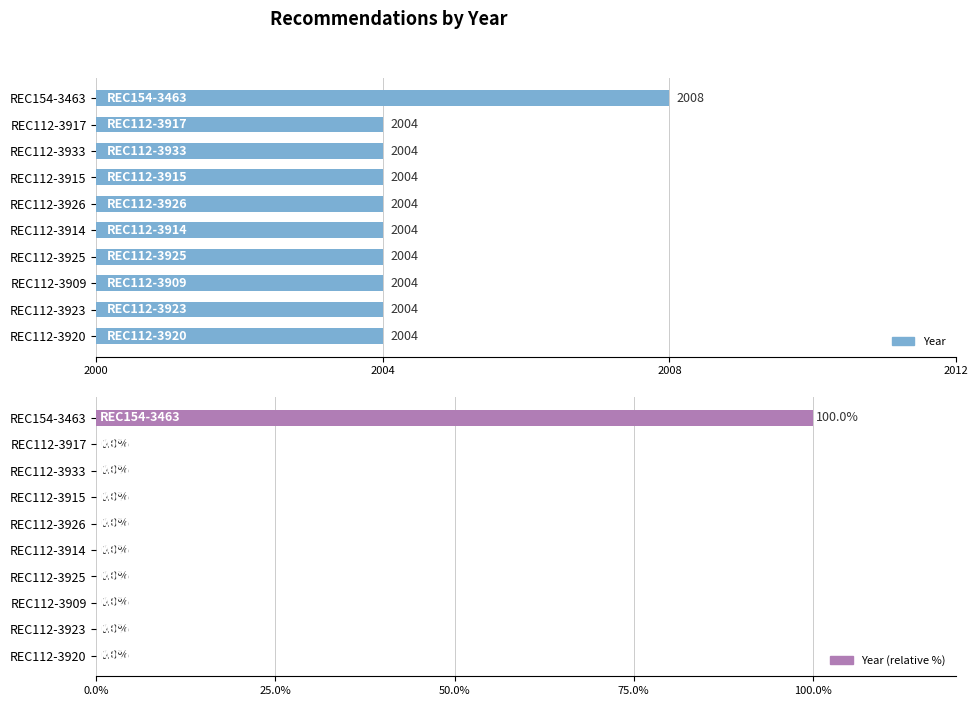

Is it true that Year (relative %) equals 0 at REC112-3914?

True